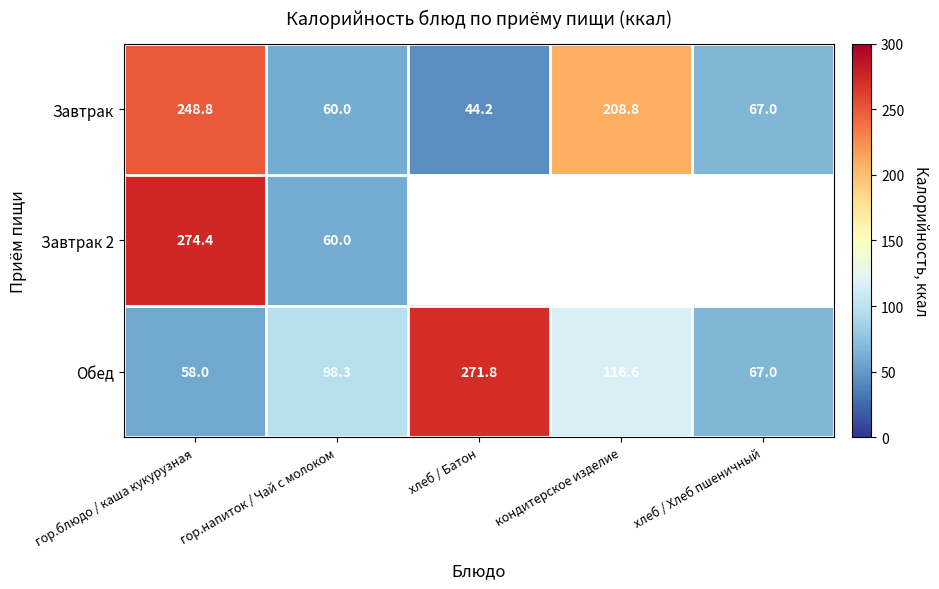

At which category does the chart reach its peak across all series?

гор.блюдо / каша кукурузная